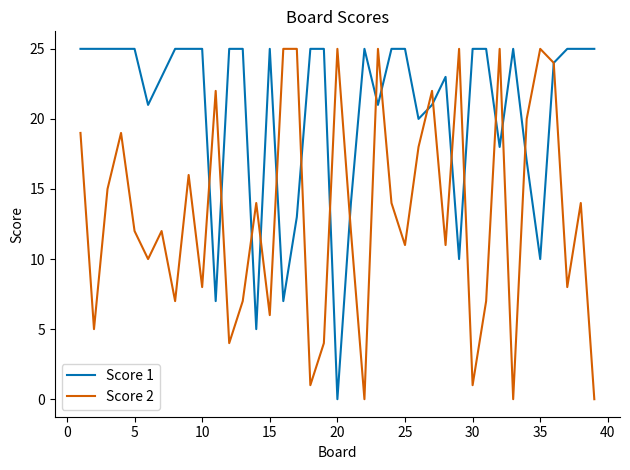

What is the average value of the Score 1 series?

21